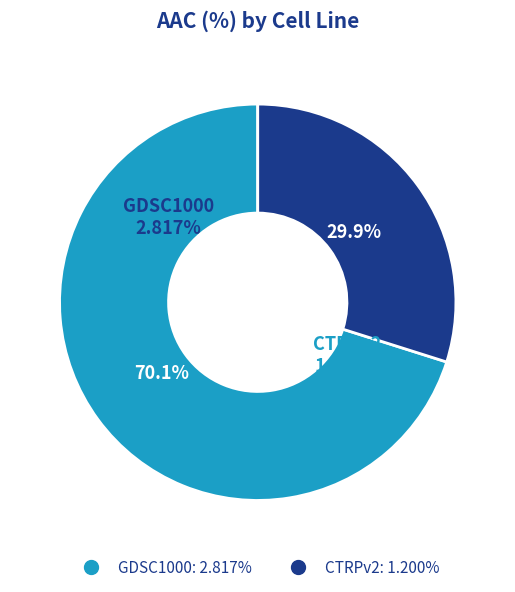

Rank the categories by value from lowest to highest.

CTRPv2, GDSC1000